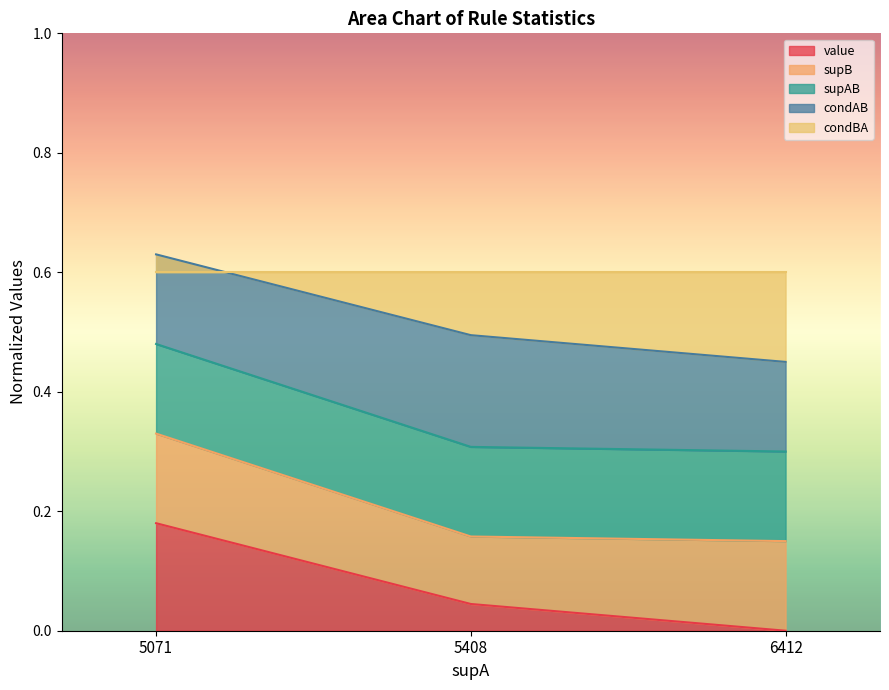

The value of supB at 6412 is 0.1. True or false?

True